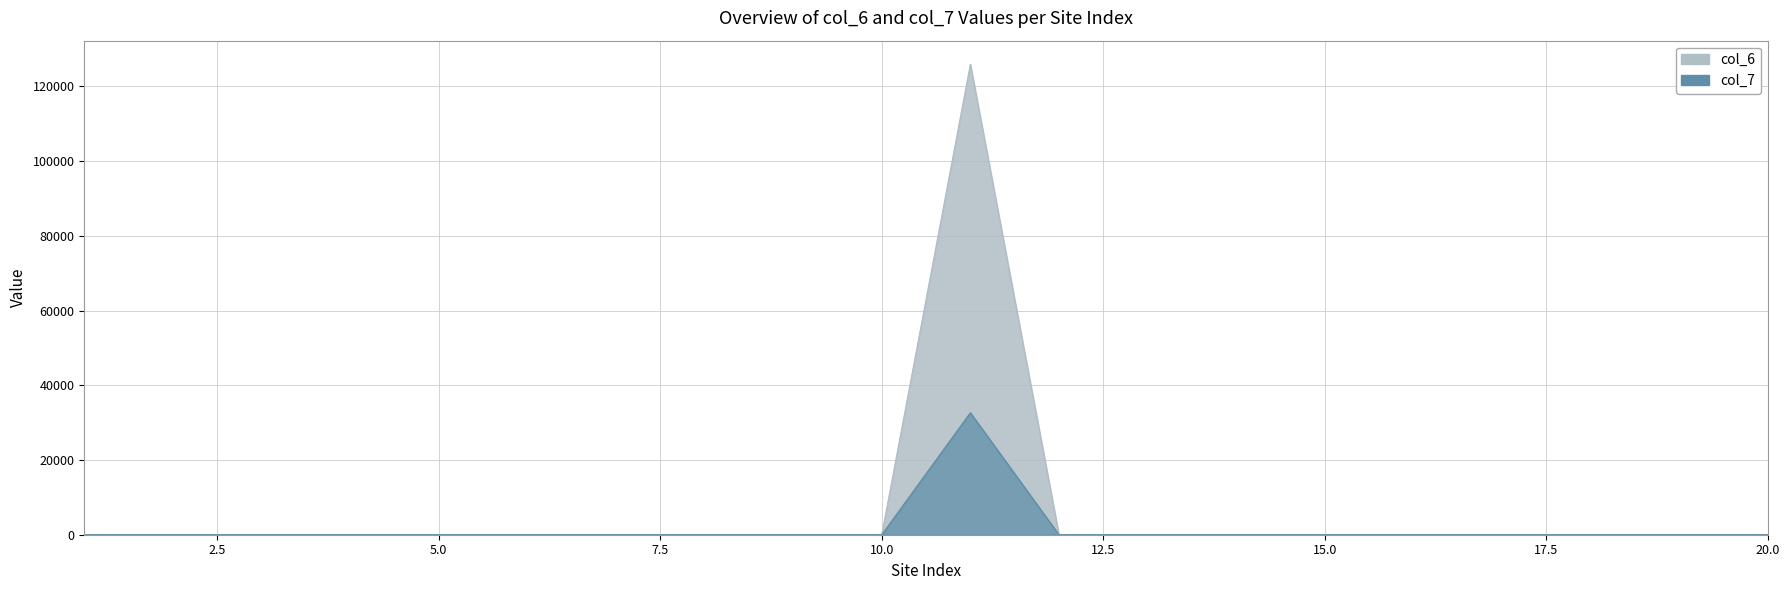

List the series in order of their overall mean, highest first.

col_6, col_7